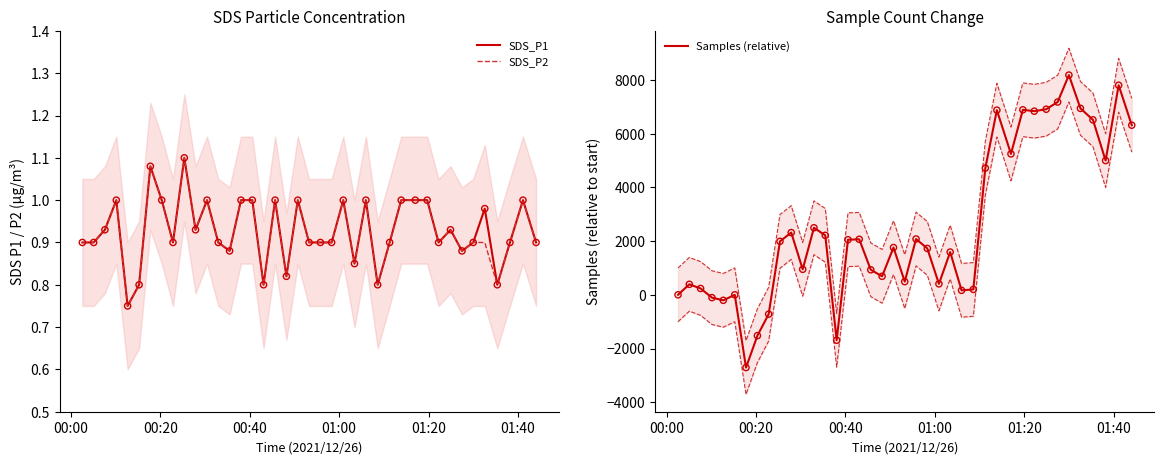

Which series has the largest total across all categories?

Samples (relative)